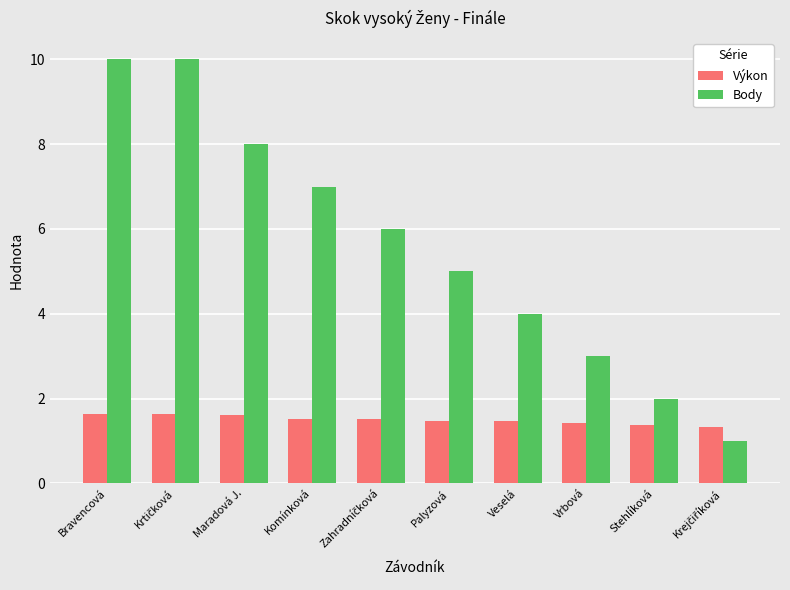

What is the difference between the second highest and second lowest values in the Body series?

8.0